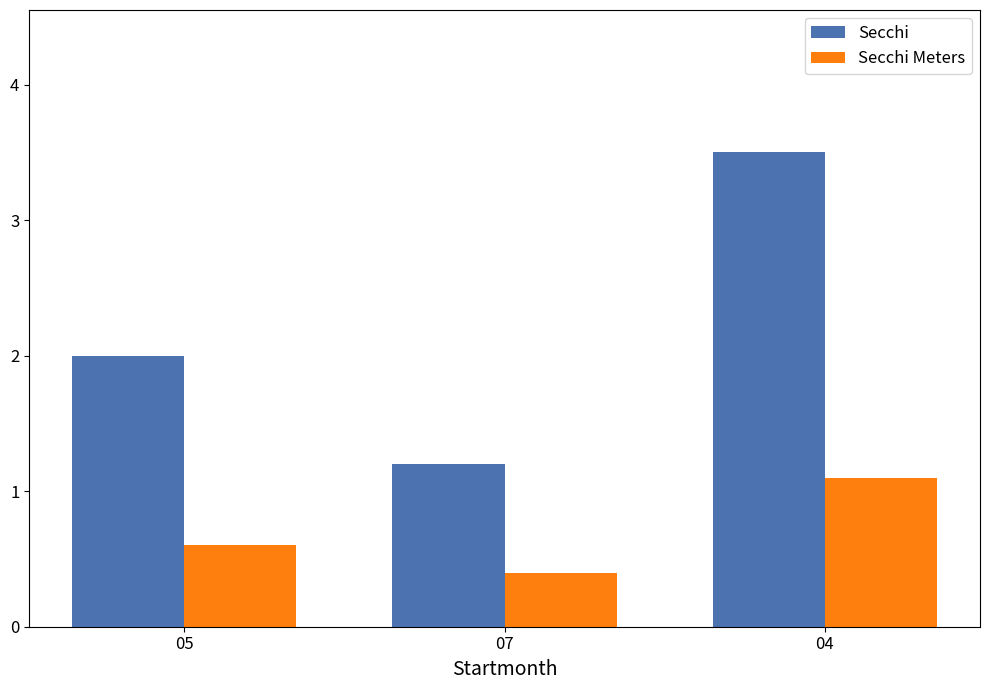

At 05, list the series in order from smallest to largest.

Secchi Meters, Secchi